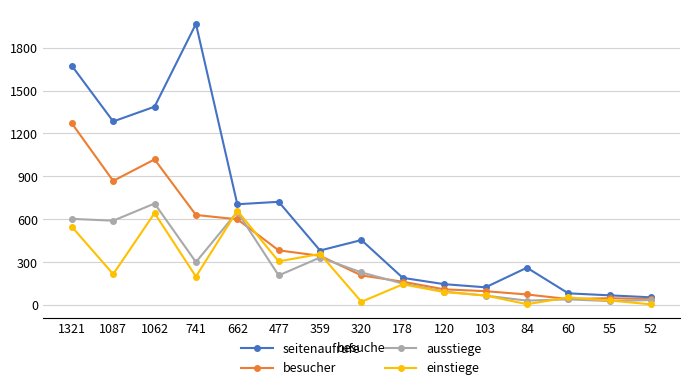

What is the average value of the einstiege series?

225